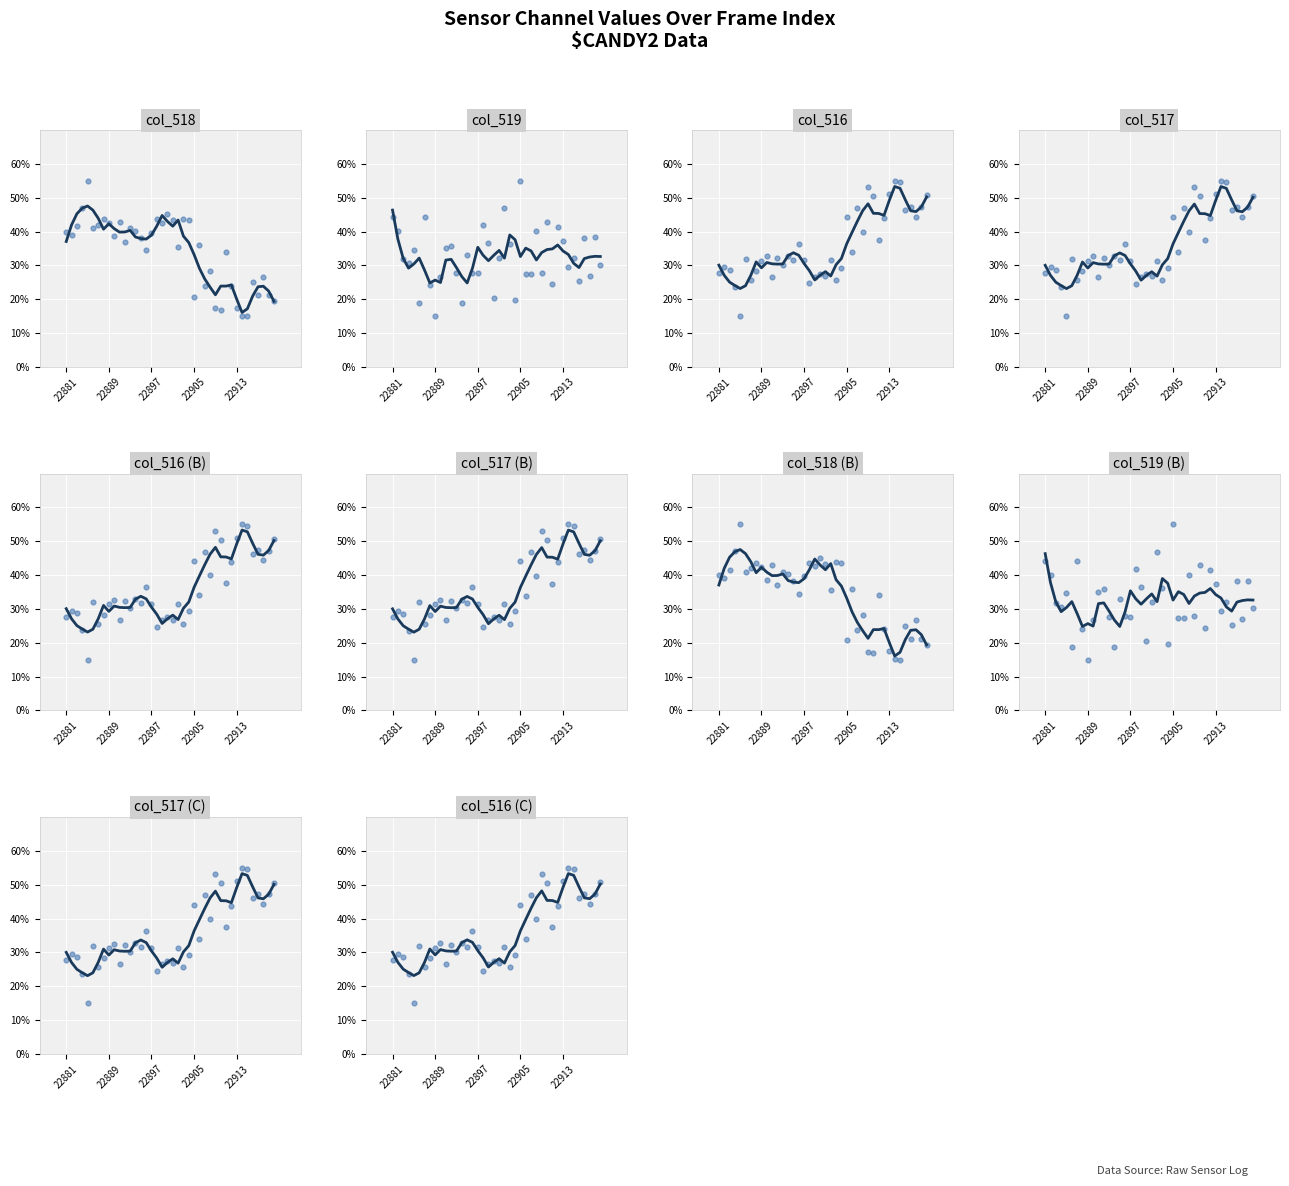

At which category is the sum across all series the highest?

22905